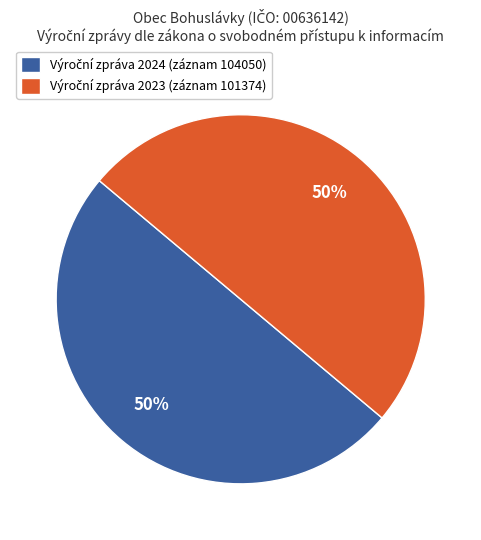

To the nearest percent, what is the average slice percentage?

50%